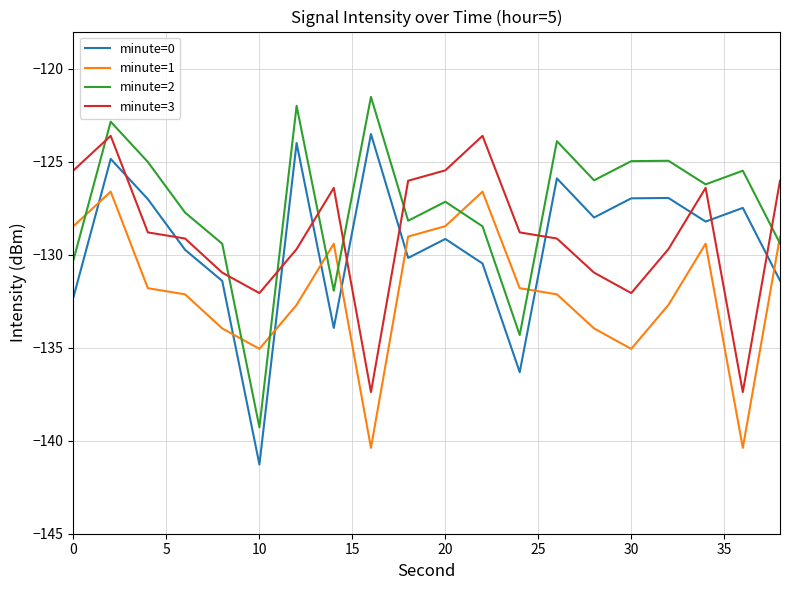

What is the smallest value displayed?

-141.3